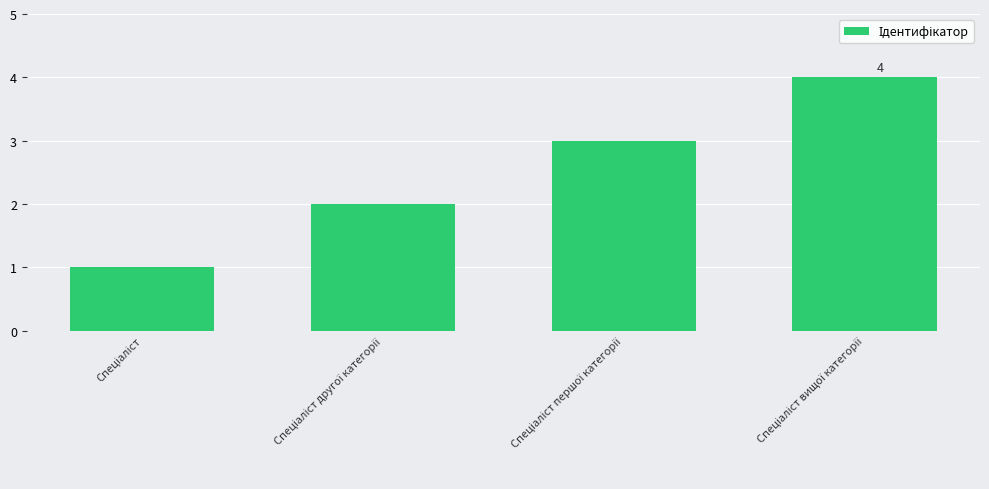

What is the maximum value shown in the chart?

4